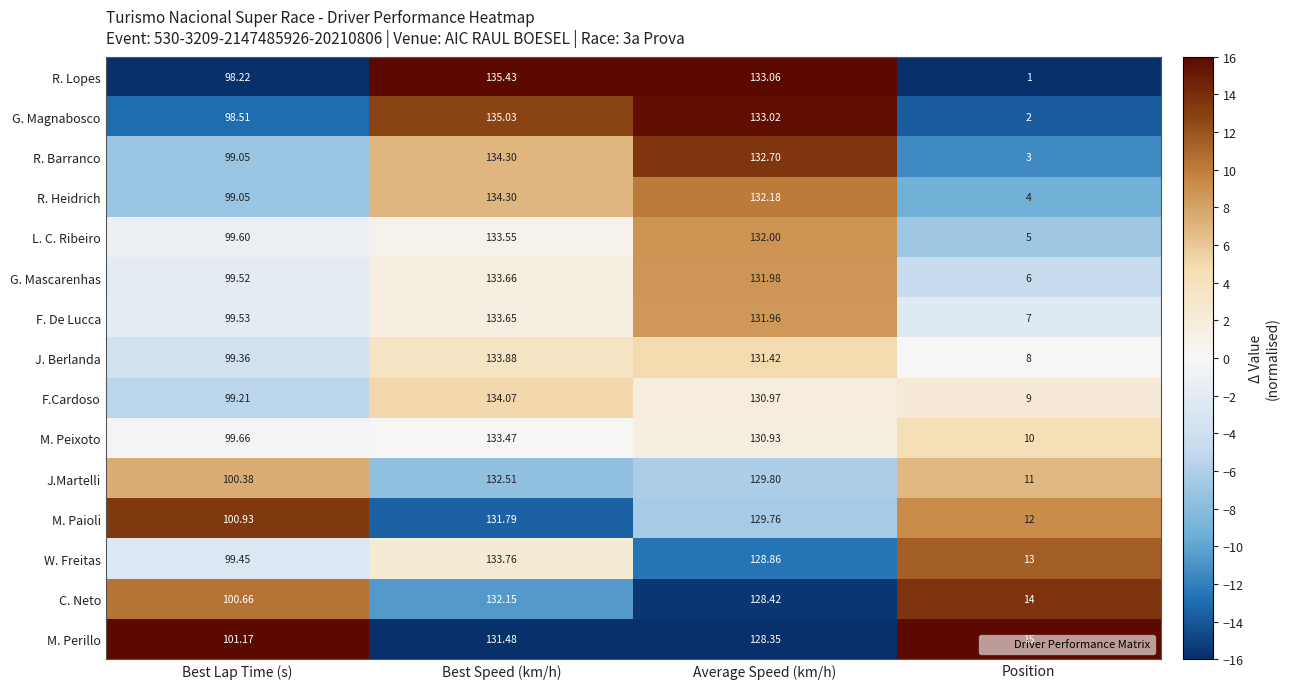

How many data points in R. Barranco are less than 132?

2